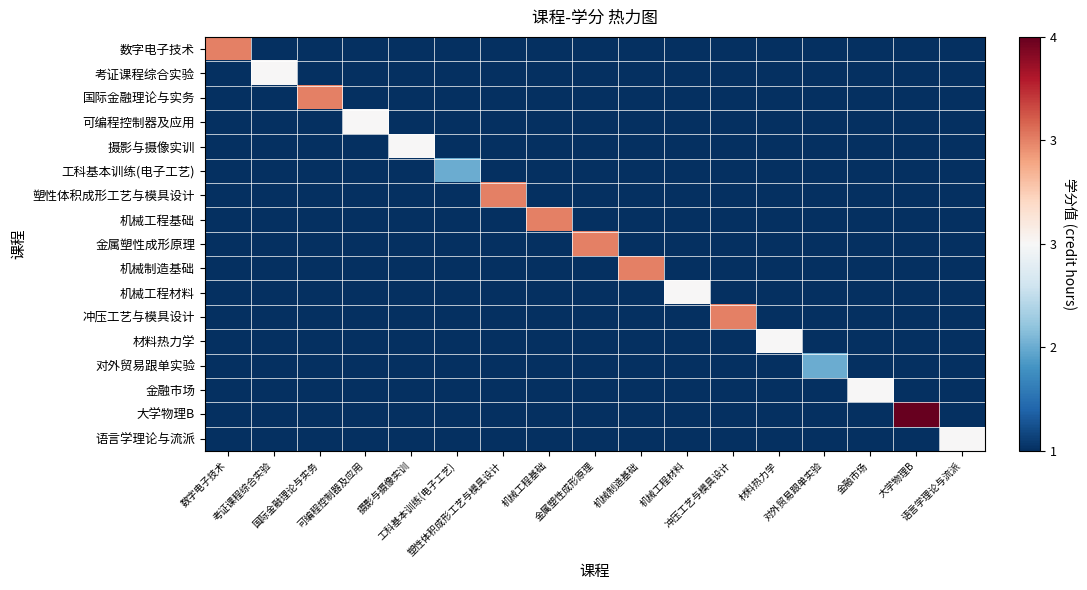

How many data points does each series have?

17